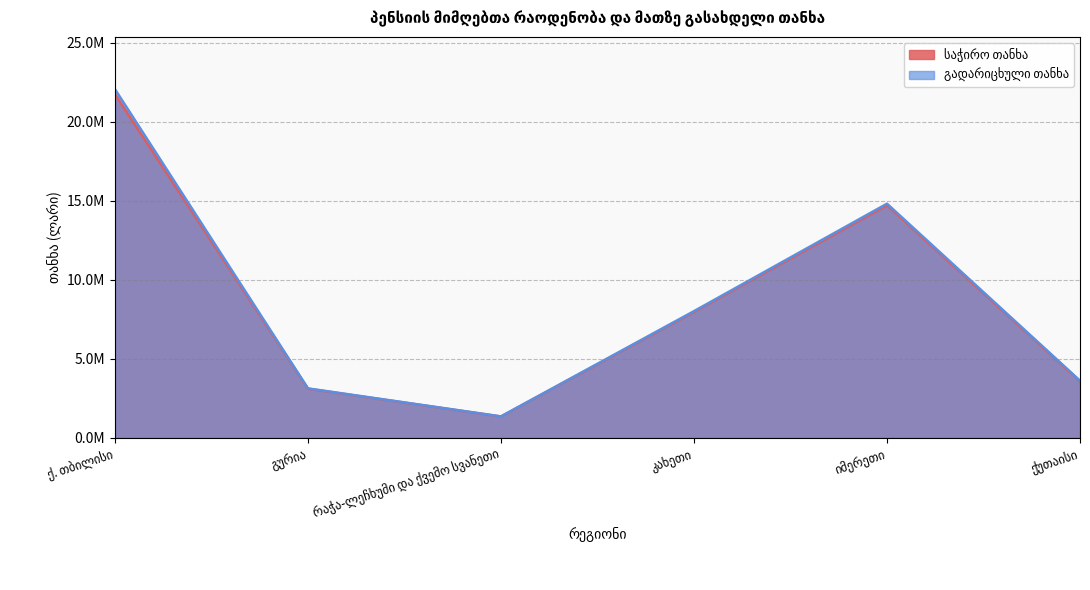

What is the label of the 6th point from the left?

ქუთაისი